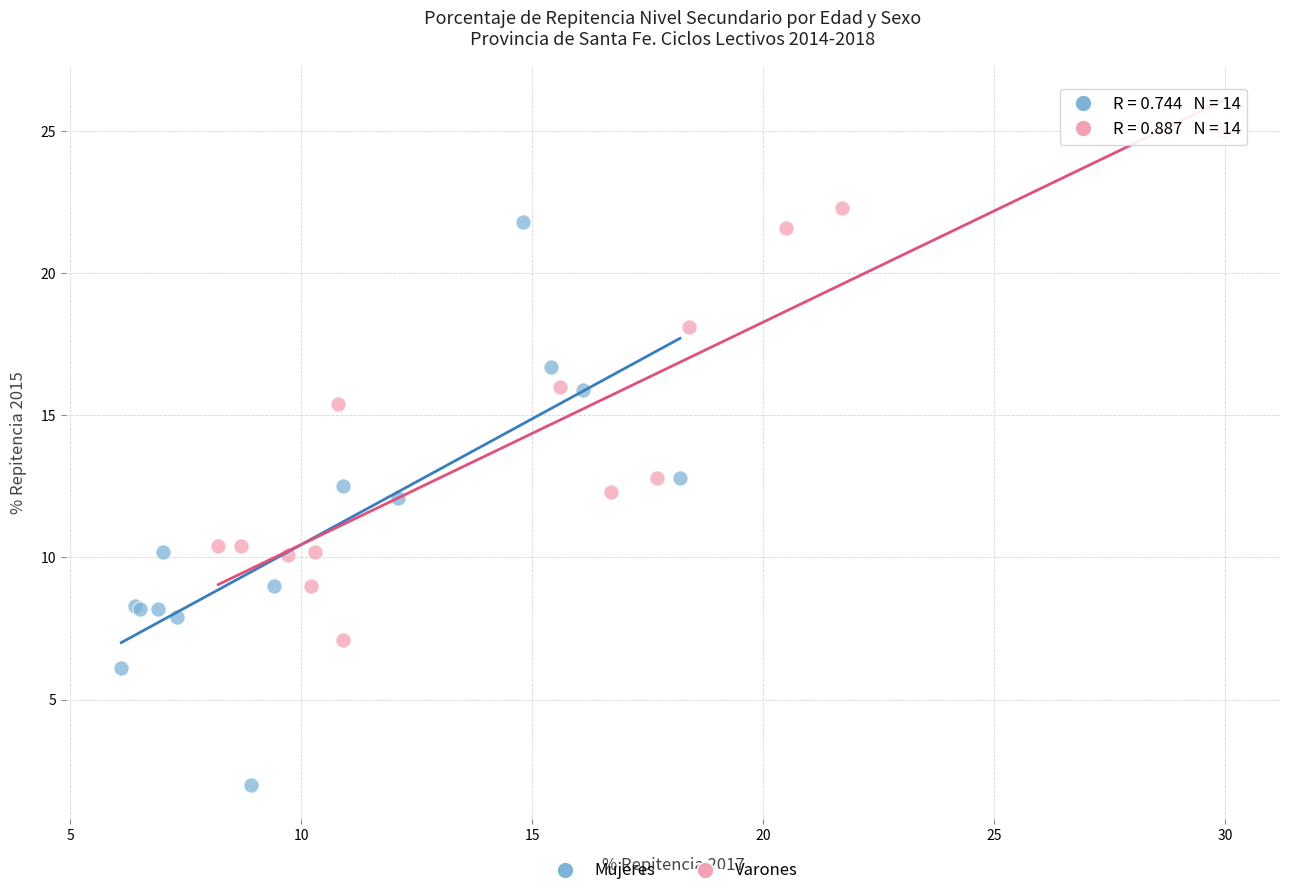

Which series reaches the maximum Y coordinate?

Varones